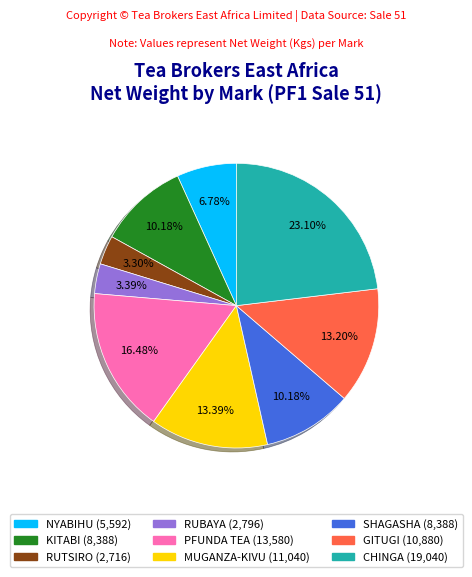

Is there a majority slice in this chart?

No